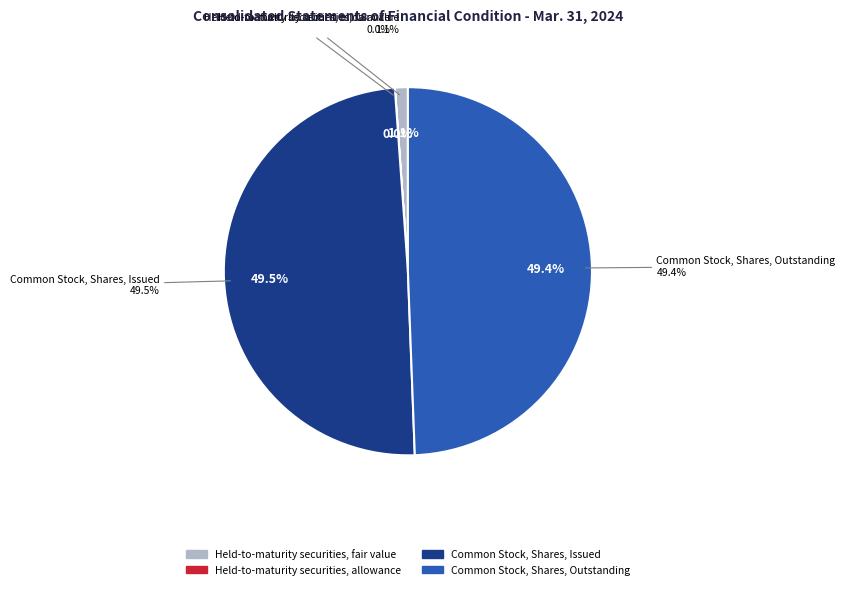

The Common Stock, Shares, Issued slice represents 49% of the pie. True or false?

True